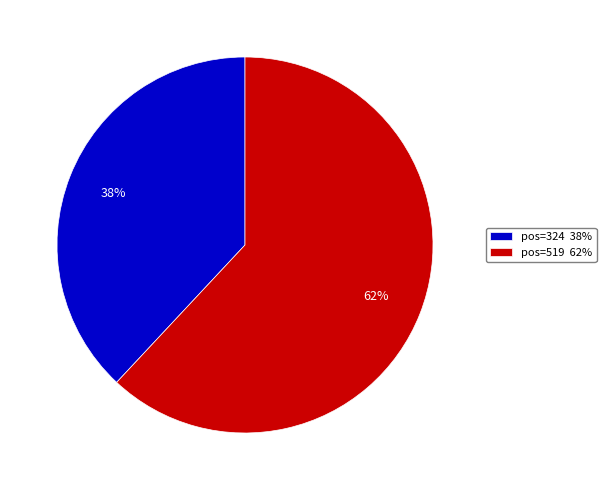

Which slice represents more than half of the pie?

pos=519